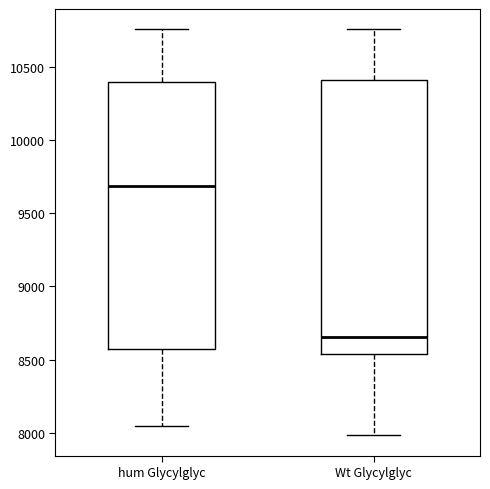

Reading left to right, read every box against the y-axis: the position of its median line, the range the box covers, and the ends of its whiskers. The values are not printed on the chart, so give them approximately, as read against the axis.

hum Glycylglyc: median 9700, box 8550 to 10400, whiskers 8050 to 10750
Wt Glycylglyc: median 8650, box 8550 to 10400, whiskers 8000 to 10750